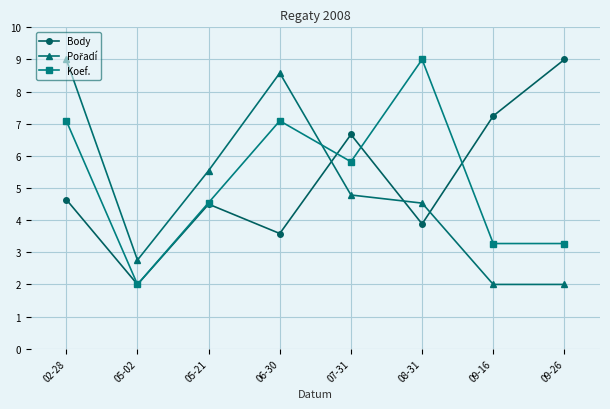

What is the difference between the highest and lowest values at 06-30?

5.0